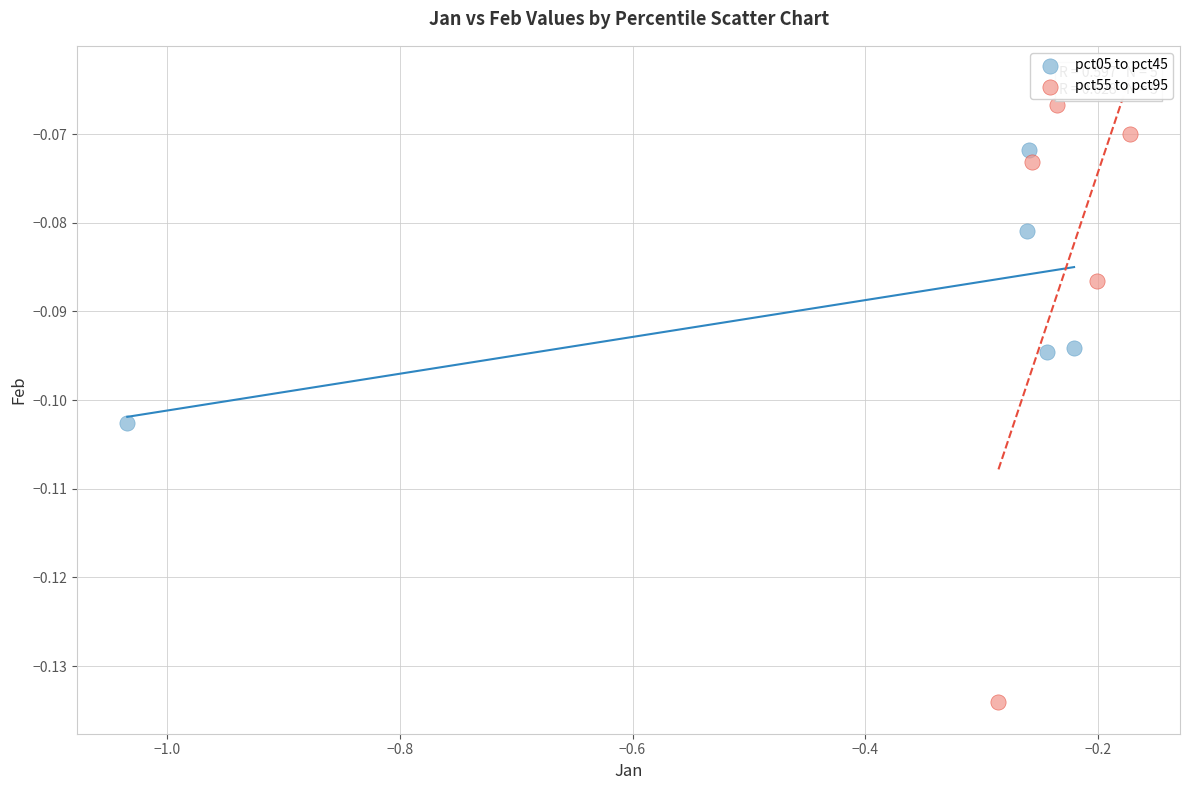

Which series contains the lowest Y value?

pct55 to pct95